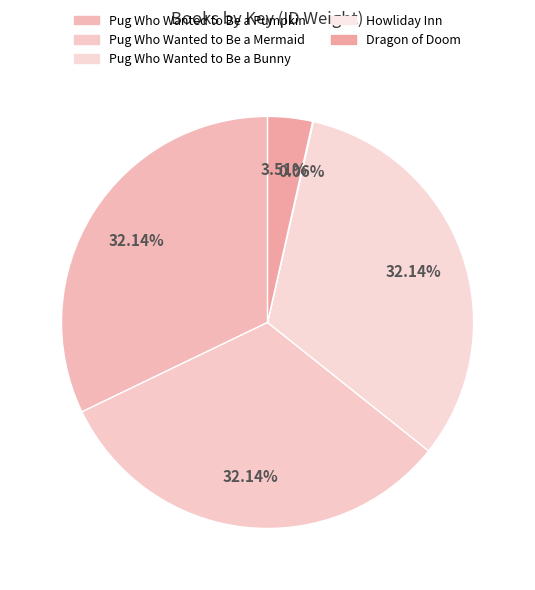

Is there a majority slice in this chart?

No